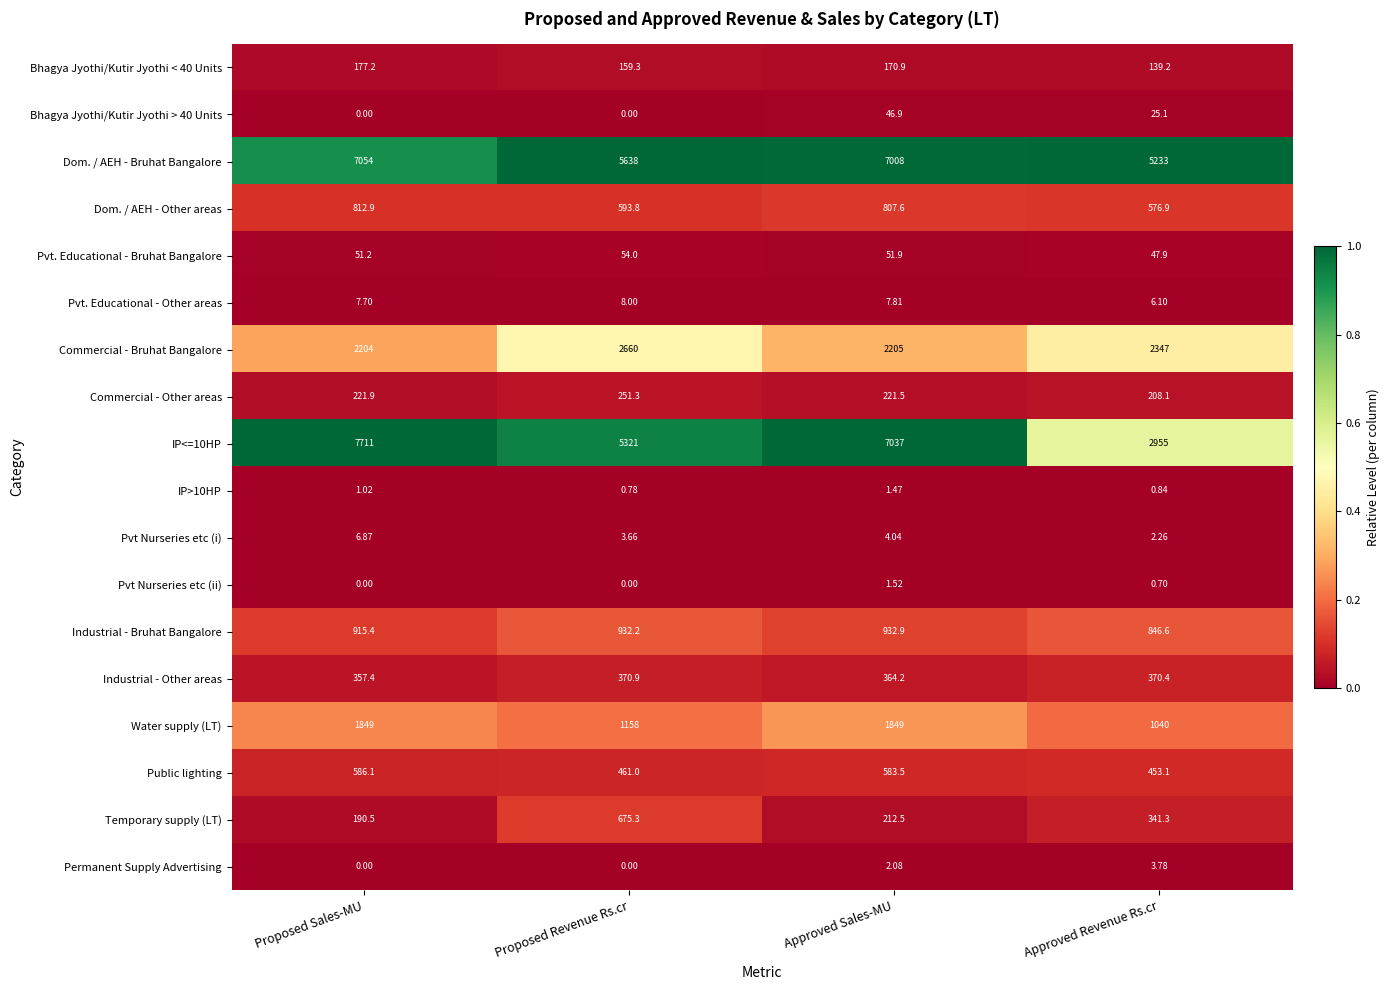

Is the value of Dom. / AEH - Other areas at Proposed Revenue Rs.cr greater than the value of Industrial - Bruhat Bangalore at Approved Revenue Rs.cr?

No